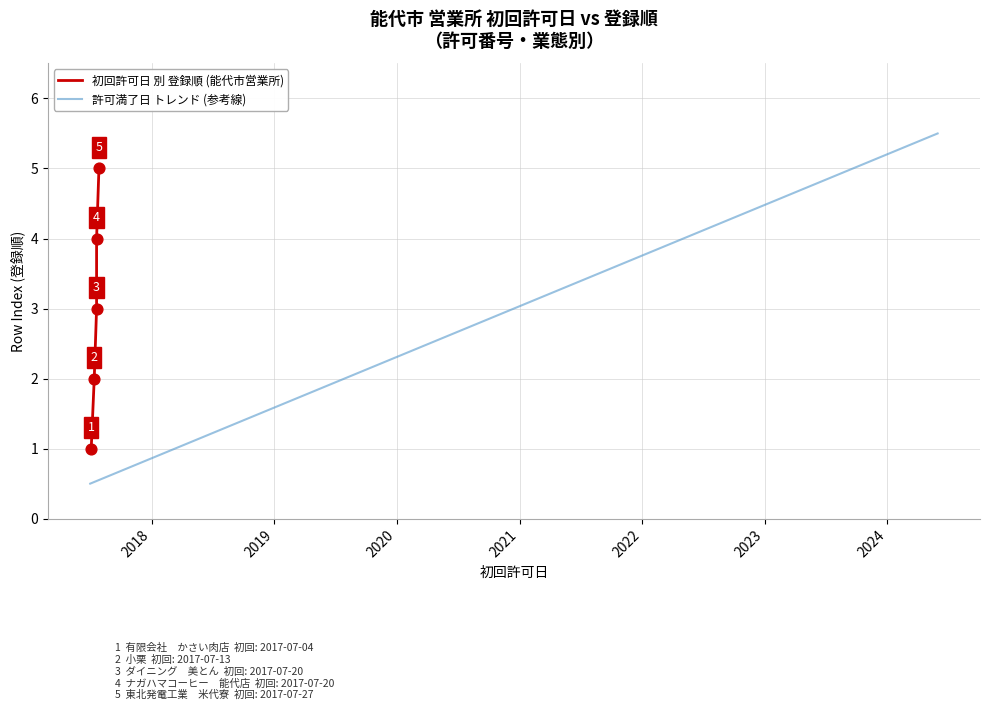

What is the change in value from 2017-07-04 to 2017-07-13?

+1